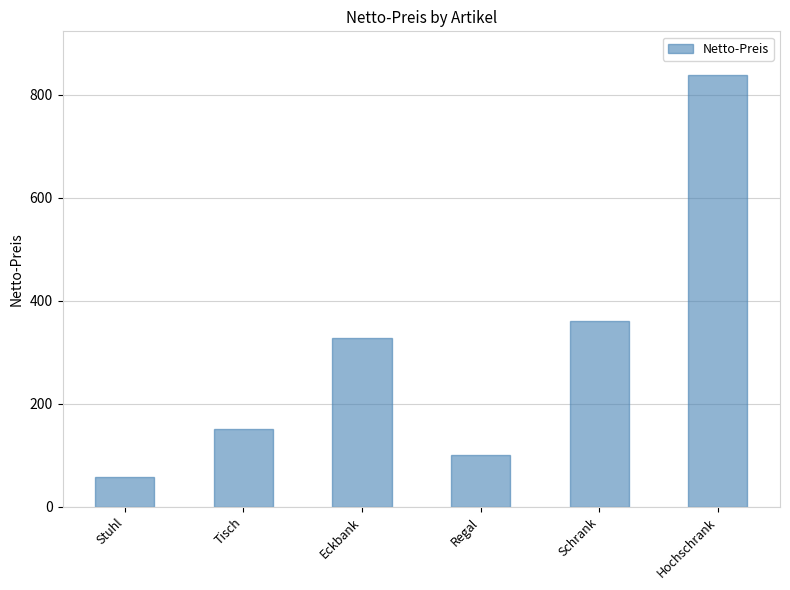

What is the difference between the second highest and minimum values?

301.7